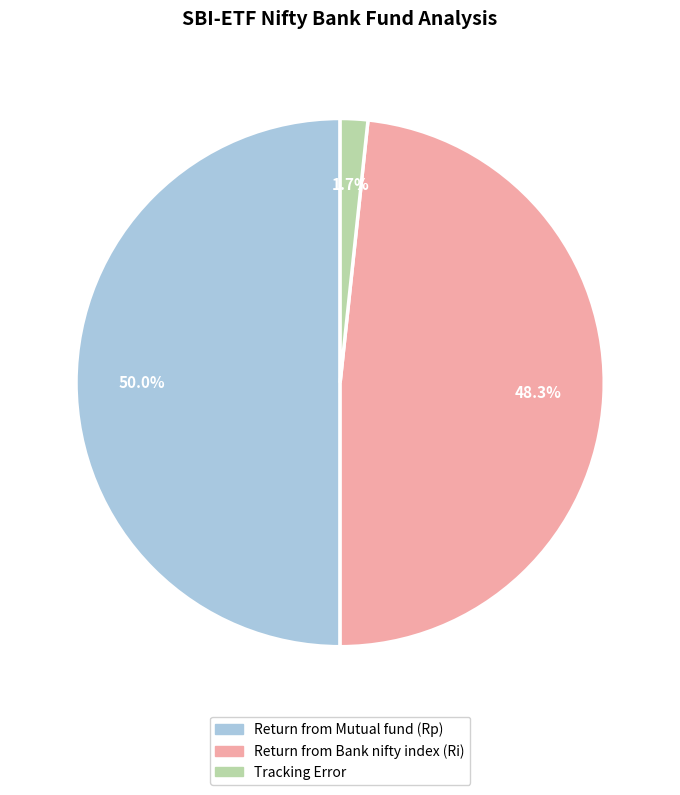

Does Tracking Error represent more than half of the total?

No